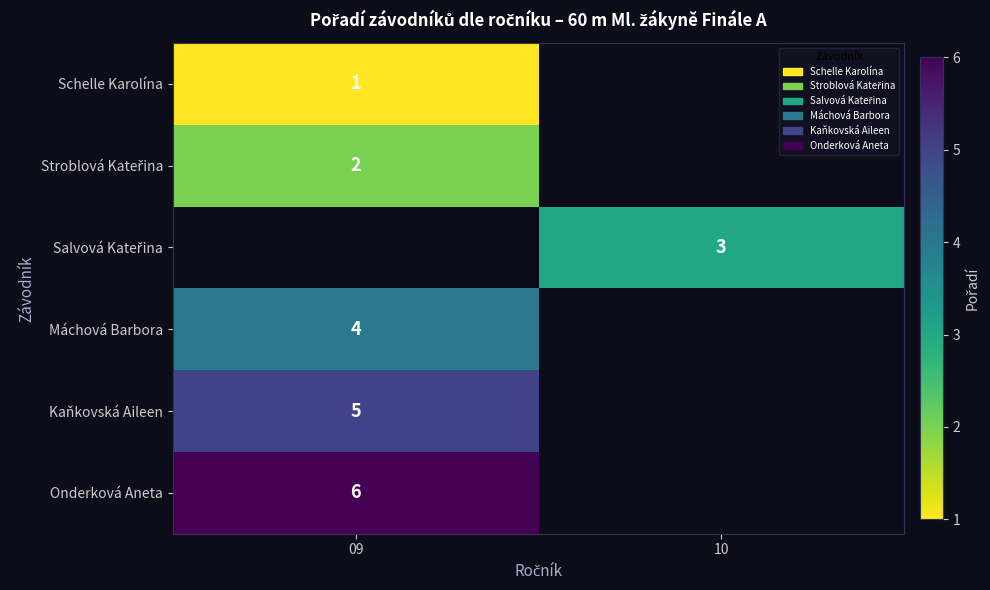

How many distinct data groups are displayed?

6